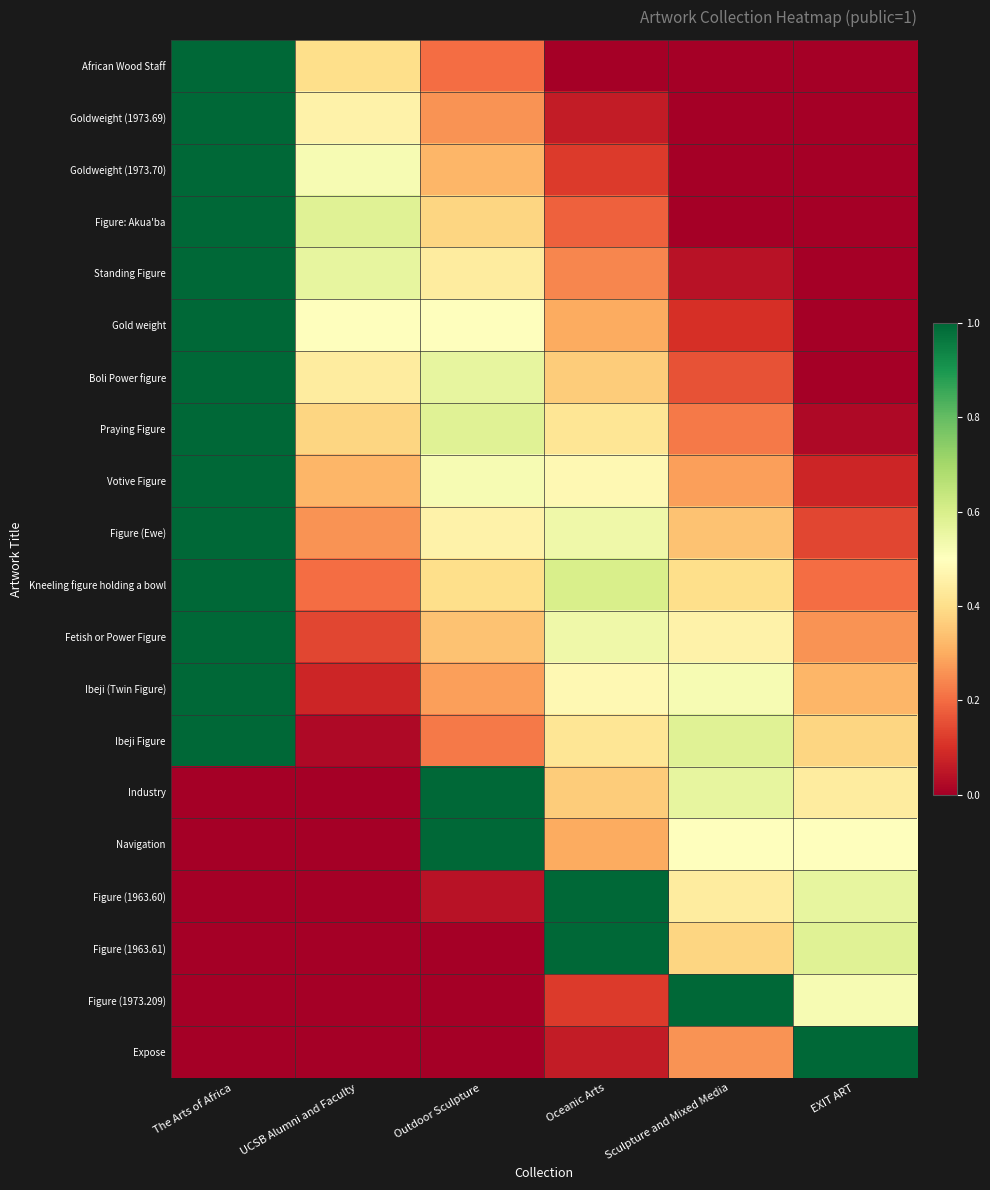

At which category is the sum across all series the highest?

The Arts of Africa